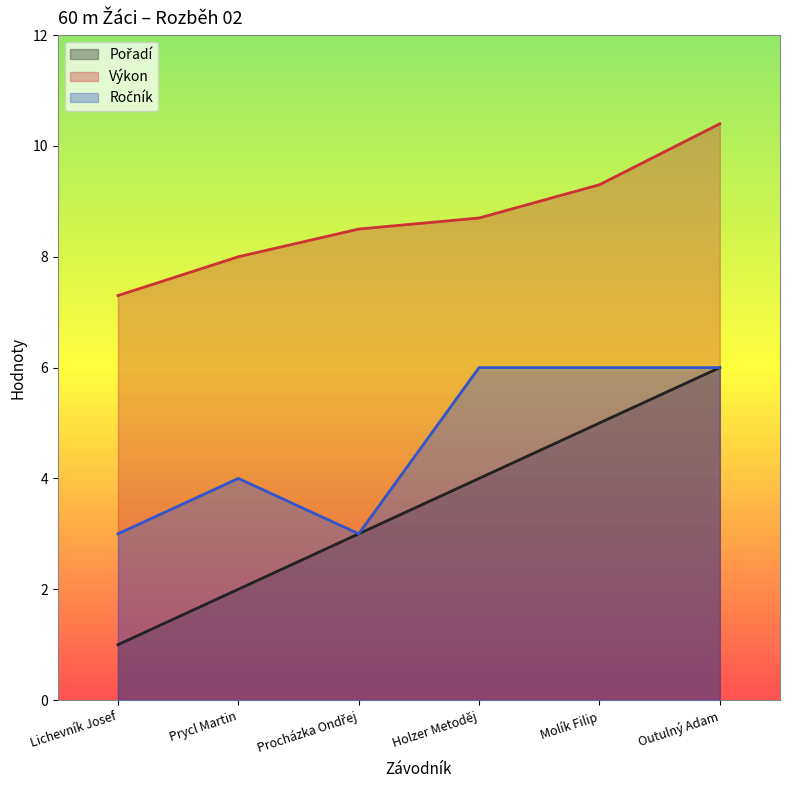

What is the minimum value shown in the chart?

1.0